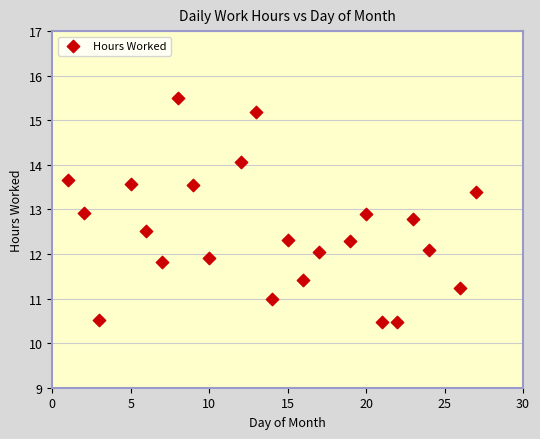

What is the range of Y values (max minus min)?

5.0